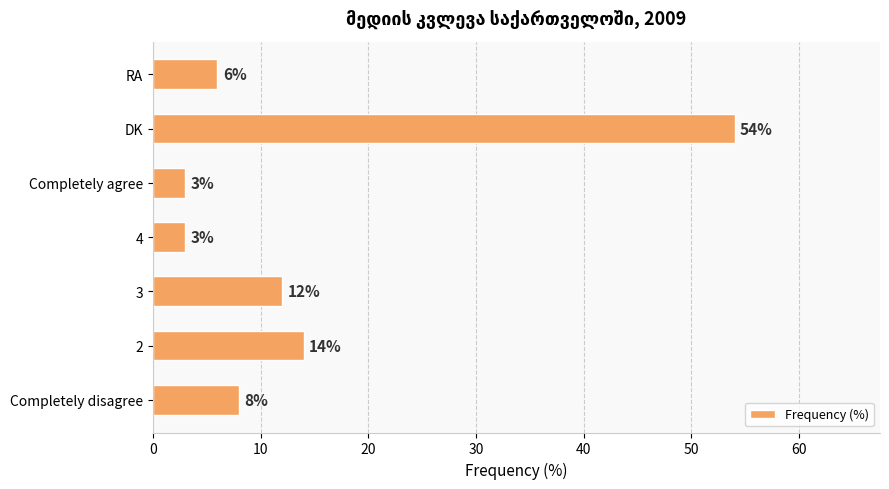

What is the smallest value displayed?

3